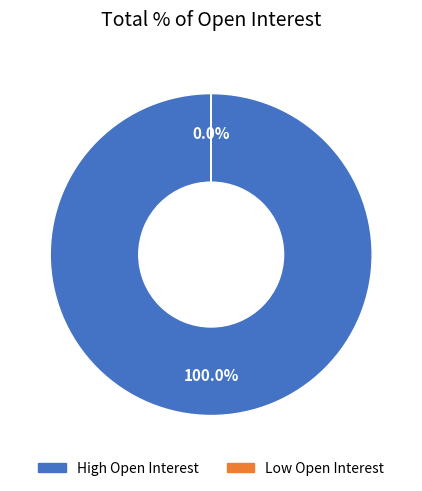

Is there any slice that represents more than half of the pie?

Yes